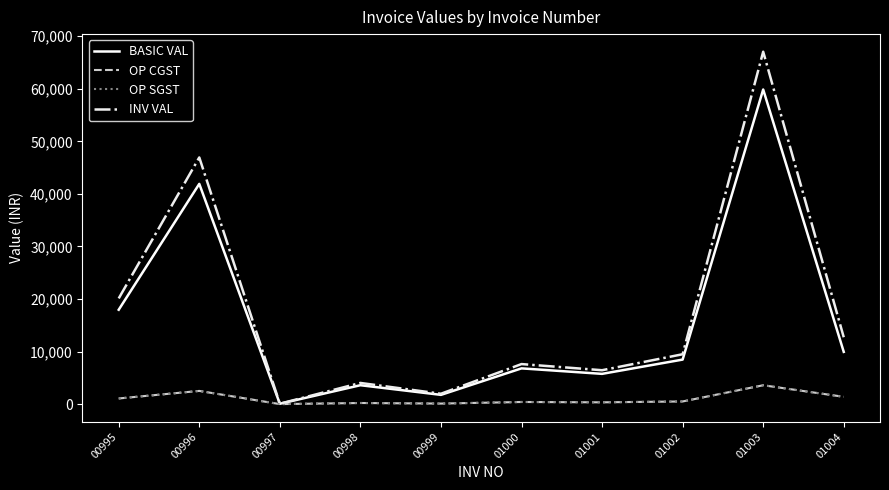

Does the chart display data point markers on the line(s)?

No